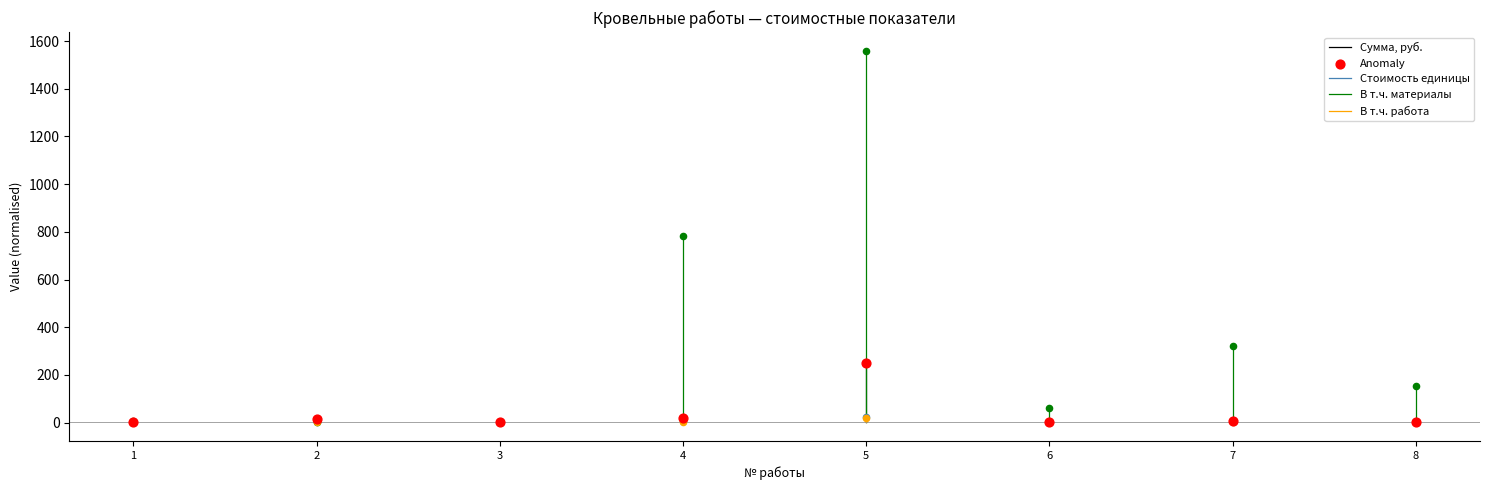

Which series has the widest spread of Y values?

В т.ч. материалы